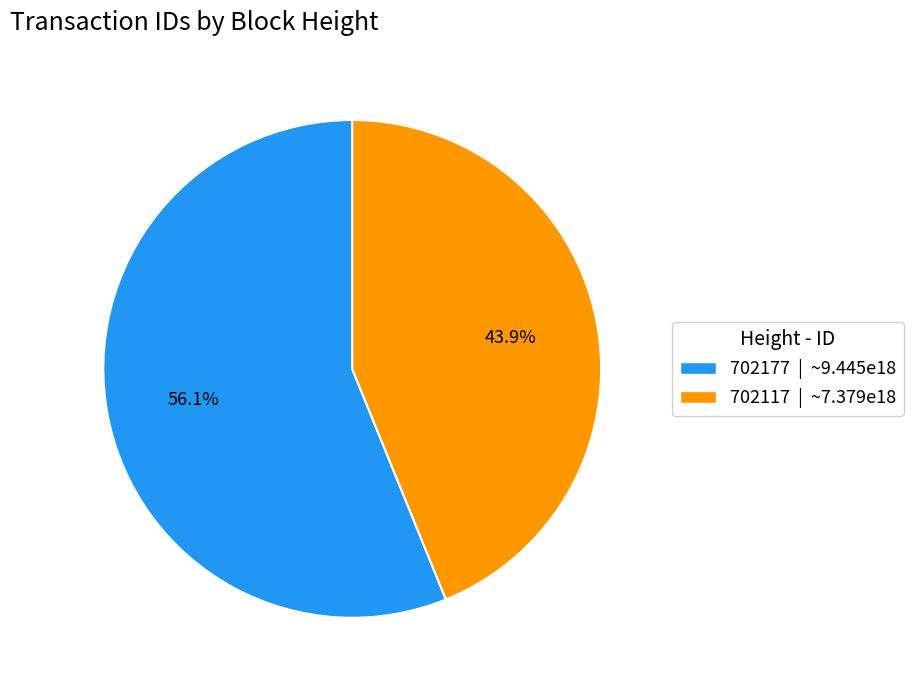

Approximately how many times larger is the value at 702117 compared to 702177?

0.8